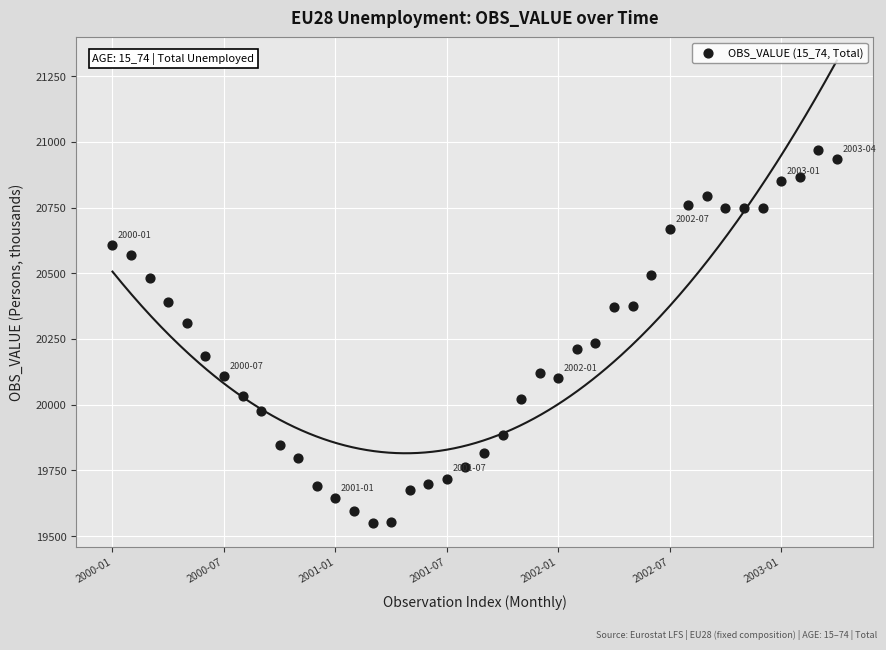

What Y value in the scatter plot is closest to 20259?

20234.5